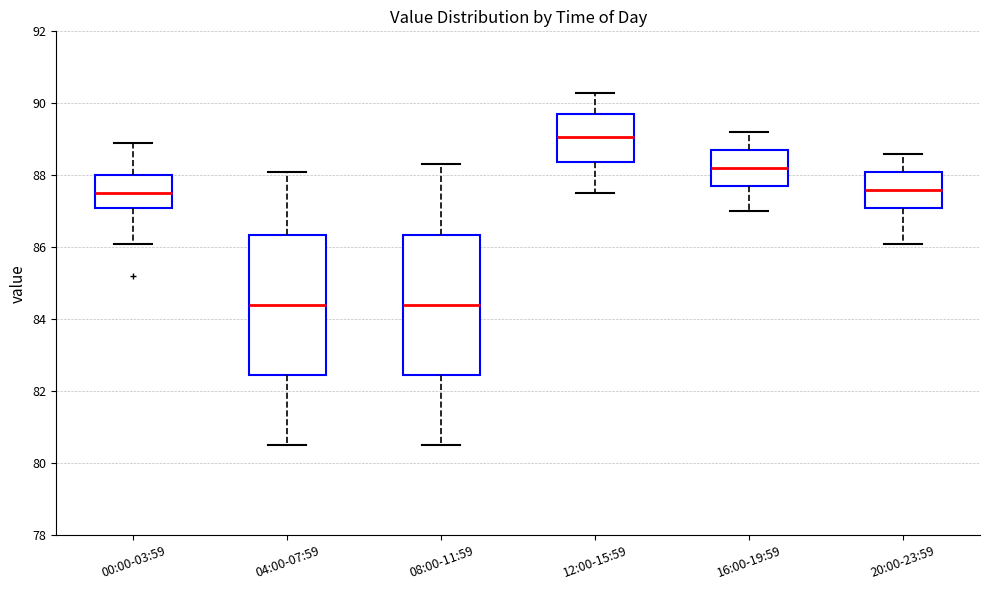

Reading left to right, transcribe this box plot: for each box, give where its median line is, the range the box spans, and where its two whiskers end, as read against the y-axis. The values are not printed on the chart, so give them approximately, as read against the axis.

00:00-03:59: median 87.6, box 87.2 to 88.0, whiskers 86.2 to 89.0
04:00-07:59: median 84.4, box 82.4 to 86.4, whiskers 80.6 to 88.2
08:00-11:59: median 84.4, box 82.4 to 86.4, whiskers 80.6 to 88.4
12:00-15:59: median 89.0, box 88.4 to 89.8, whiskers 87.6 to 90.4
16:00-19:59: median 88.2, box 87.8 to 88.8, whiskers 87.0 to 89.2
20:00-23:59: median 87.6, box 87.2 to 88.2, whiskers 86.2 to 88.6